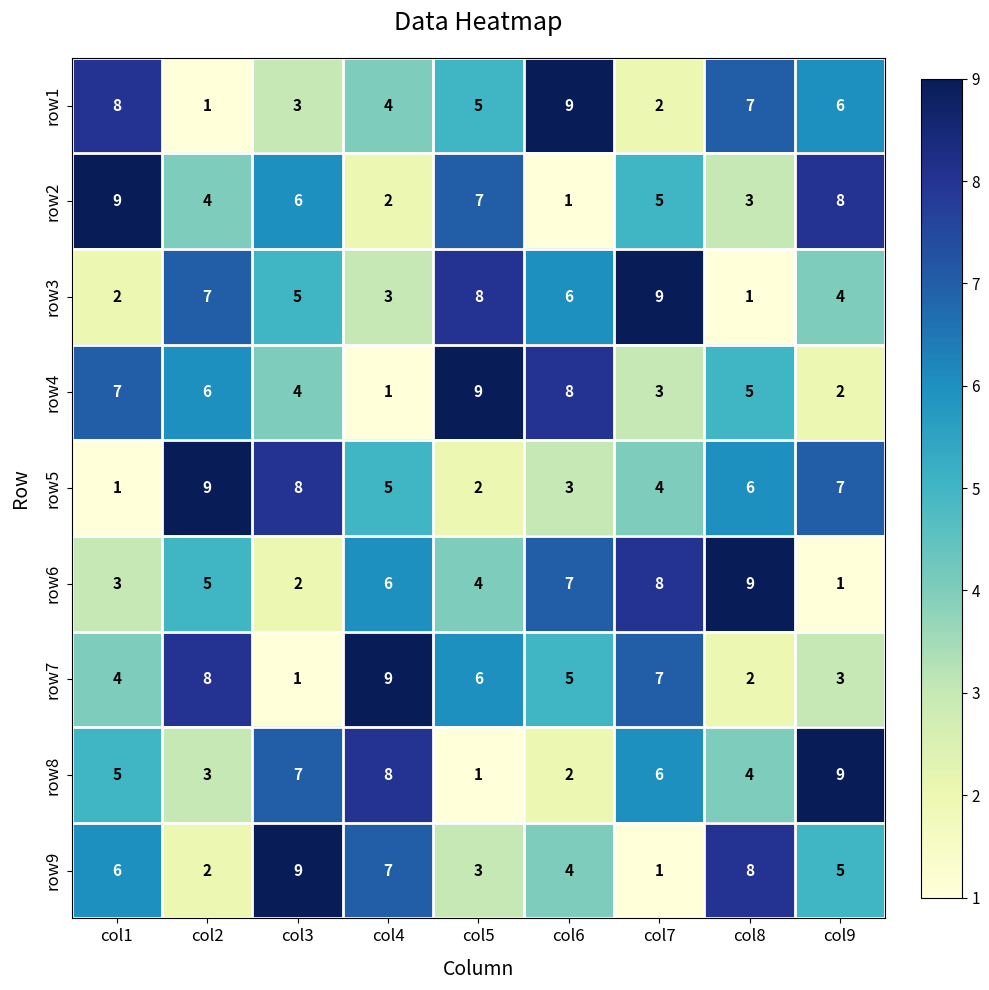

What is the highest value of the row7 series?

9